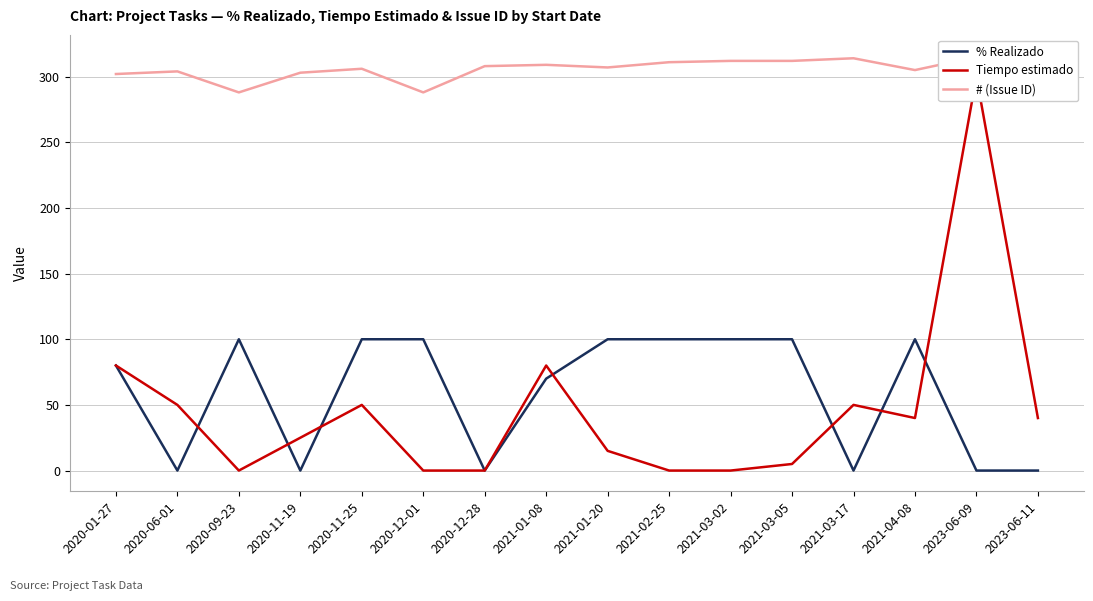

True or false: % Realizado has more than 1 interior local peaks.

True